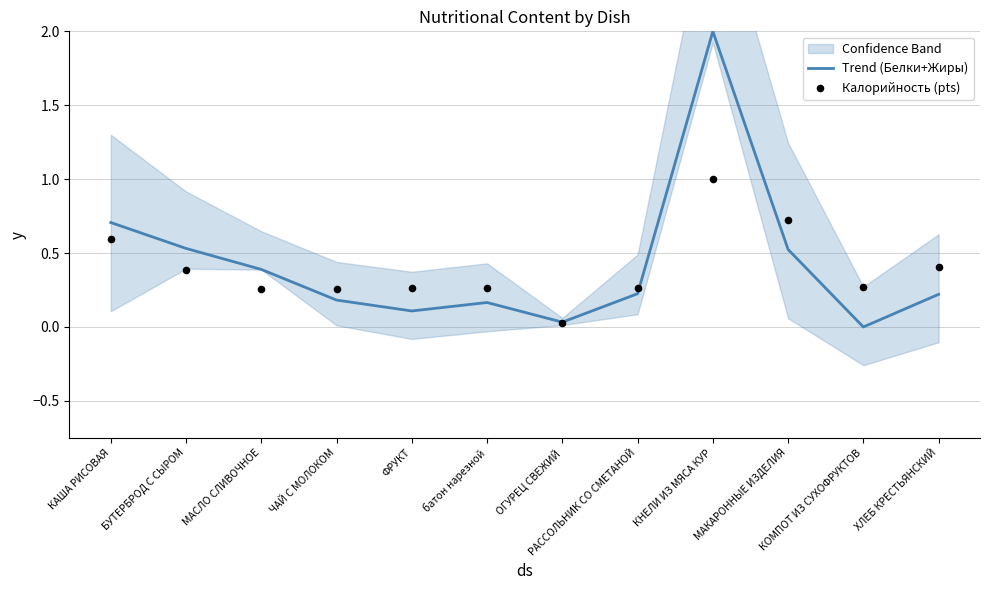

Which series reaches the maximum Y coordinate?

Trend (Белки+Жиры)